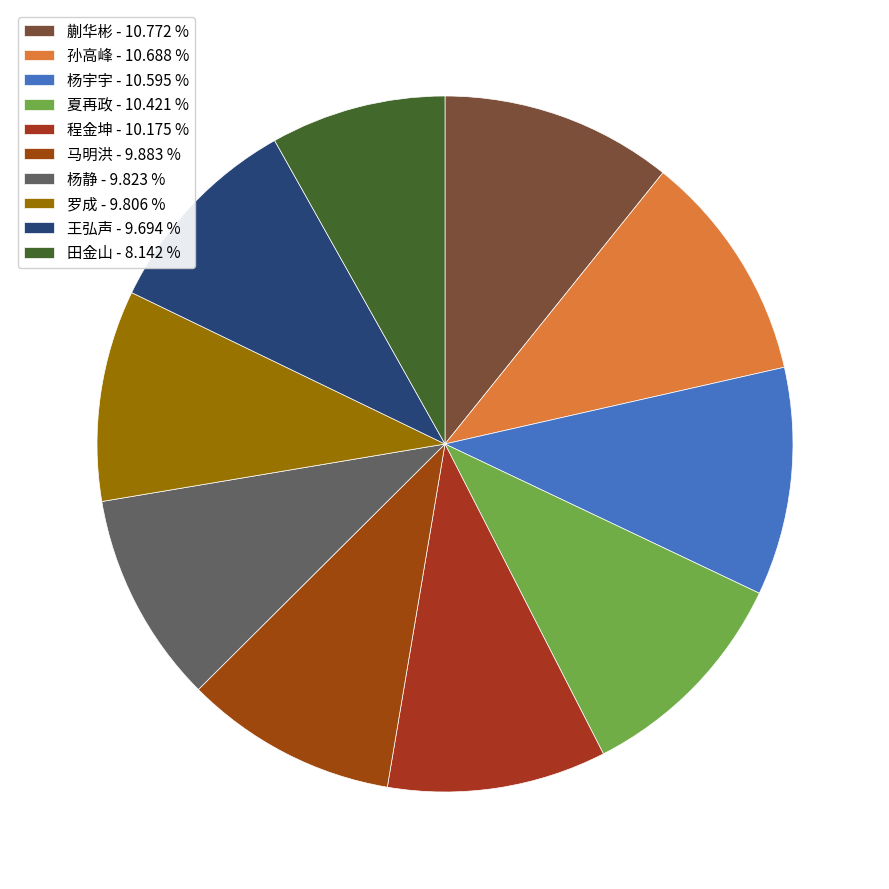

Count the number of slices in the pie.

10